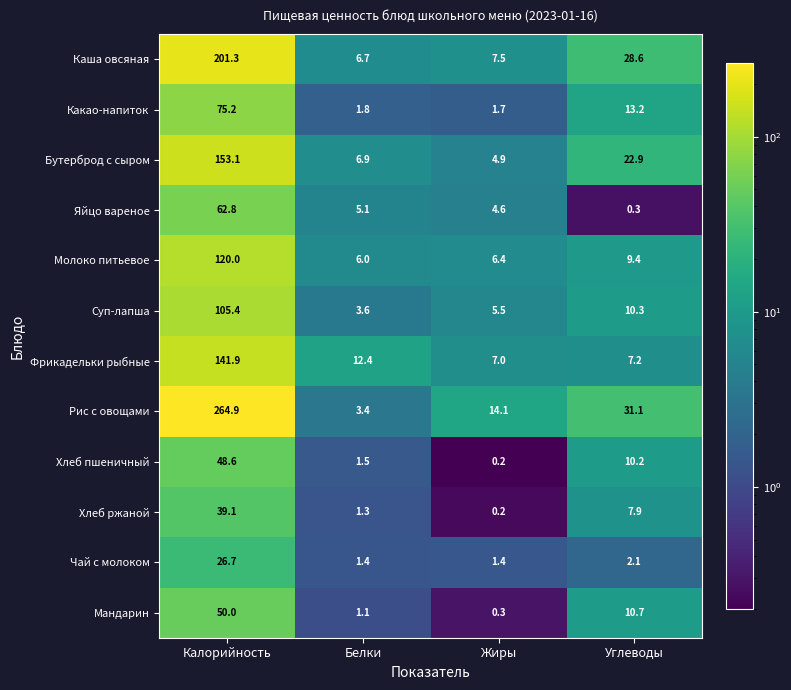

True or false: Бутерброд с сыром has a value of 6.9 at Белки.

True